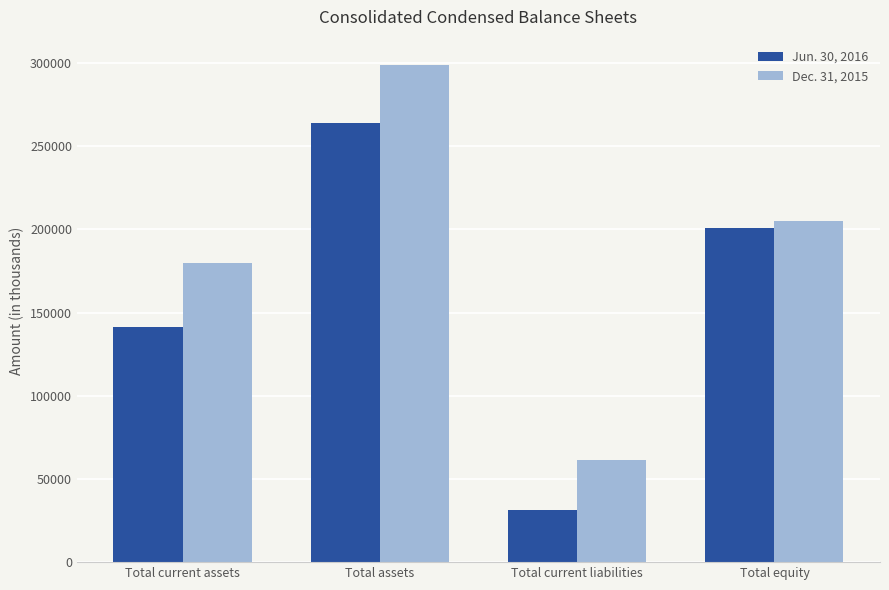

What is the maximum value for Jun. 30, 2016?

263594